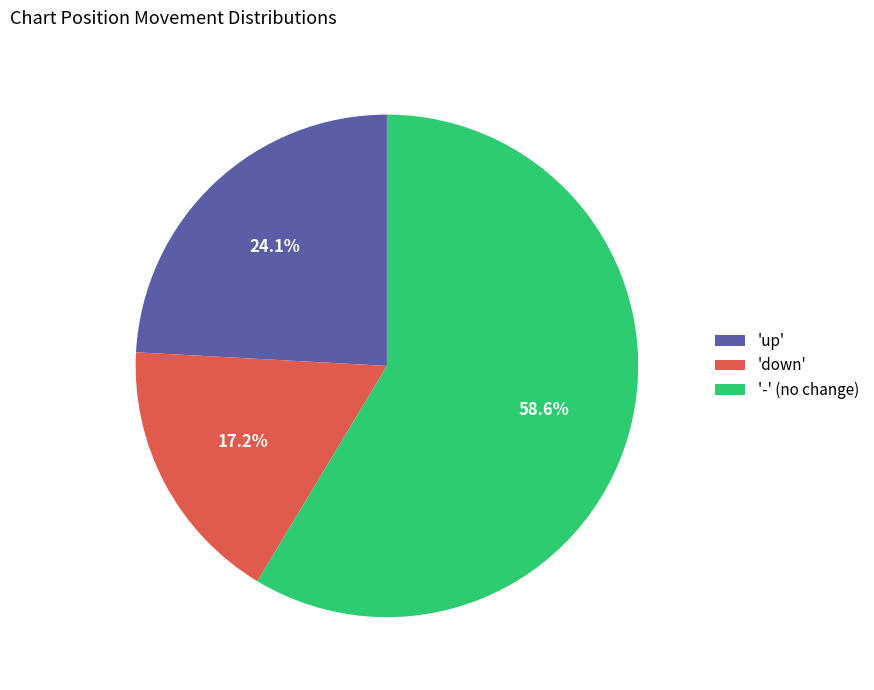

Is there a majority slice in this chart?

Yes